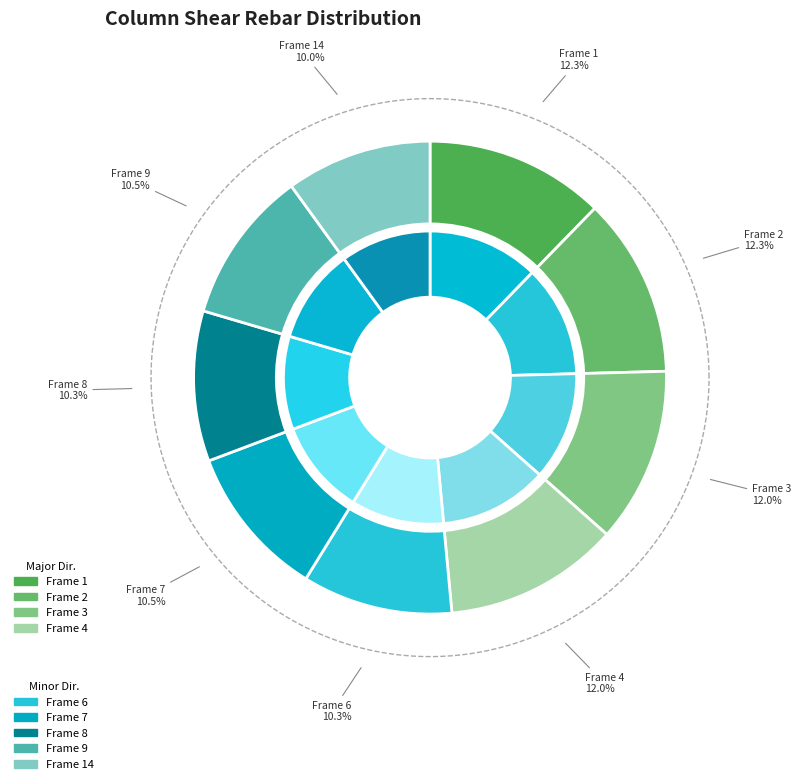

What percentage is NOT represented by Frame 4?

88.0%